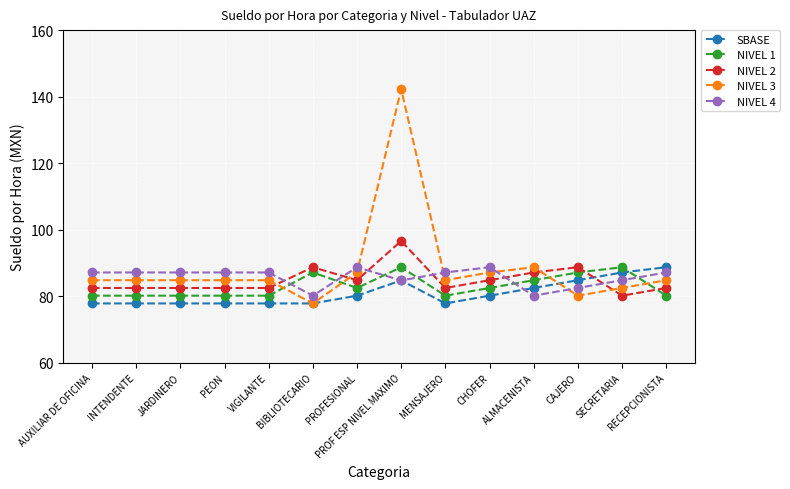

What is the difference between the maximum and second lowest values in the NIVEL 2 series?

14.1